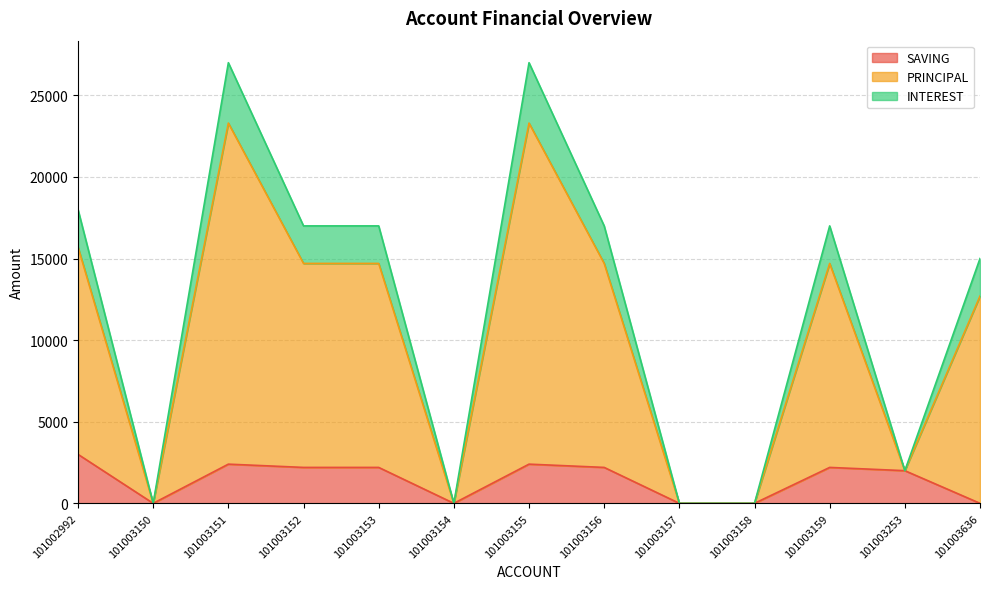

How many positive values does the INTEREST series have?

9